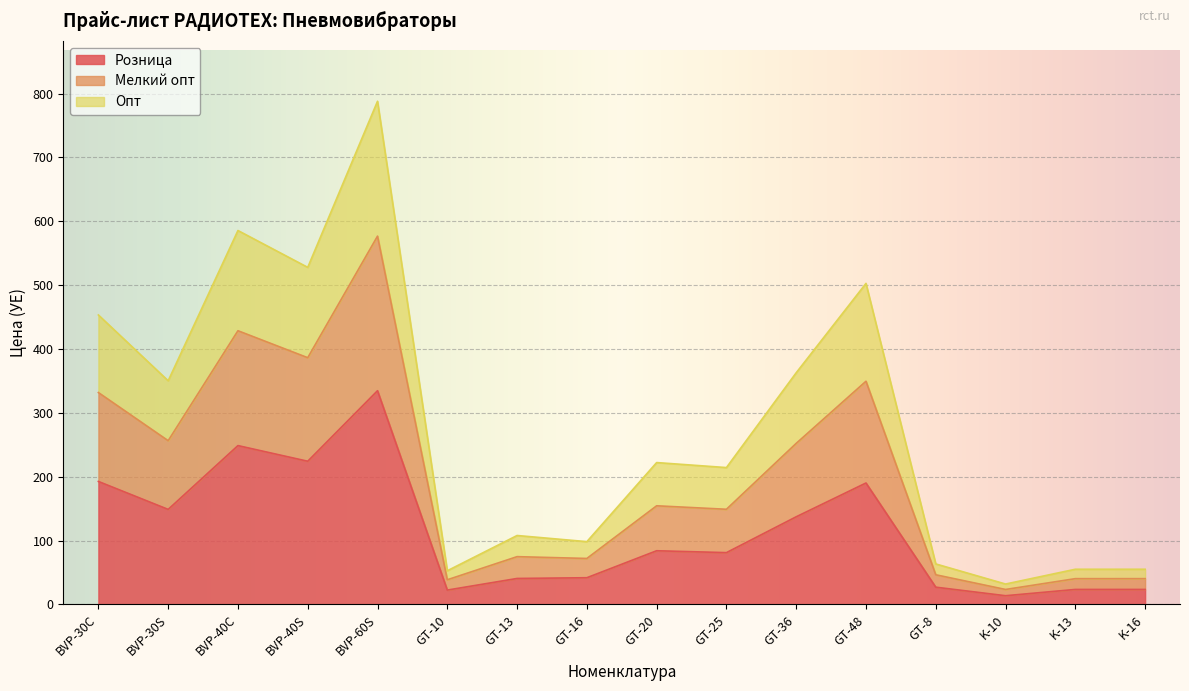

True or false: Опт and Розница intersect in this chart.

False